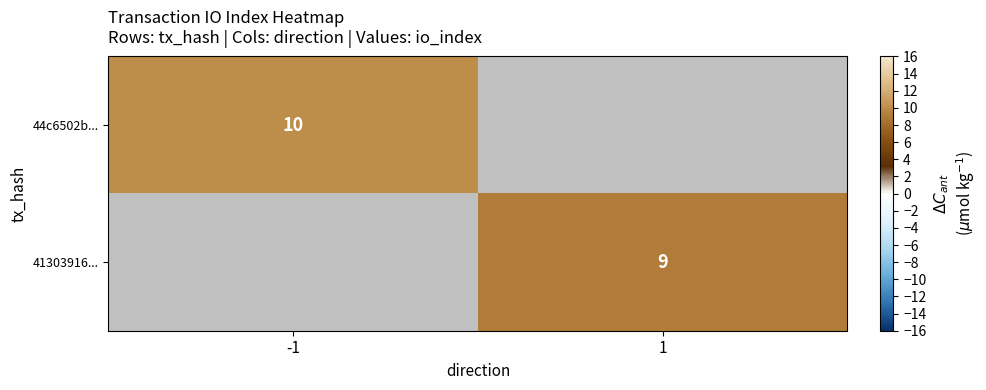

The value of 44c6502b... at -1 is 4. True or false?

False